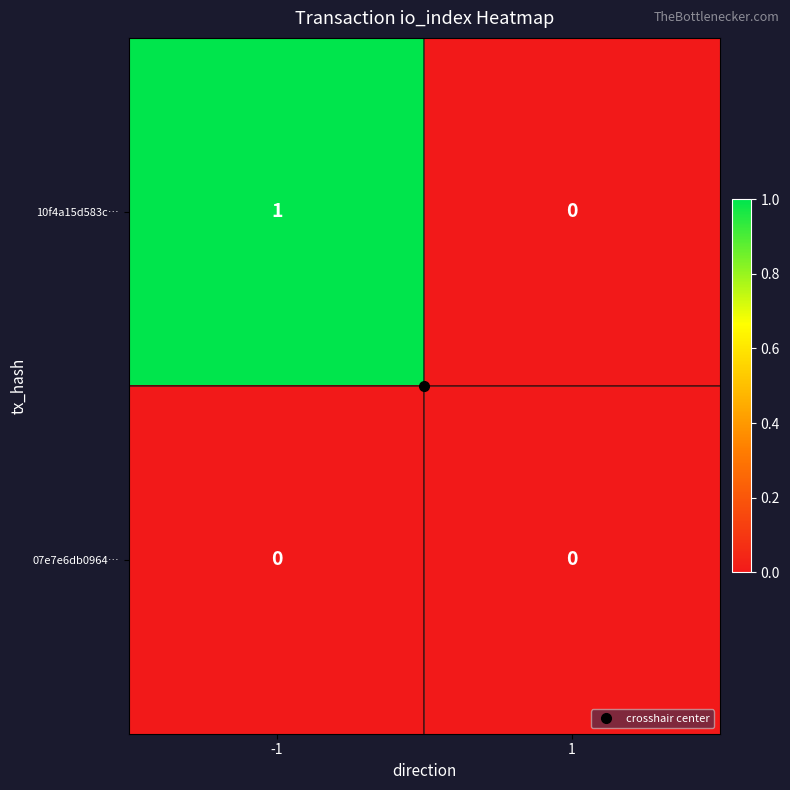

Which series changed the most between -1 and 1?

10f4a15d583c…